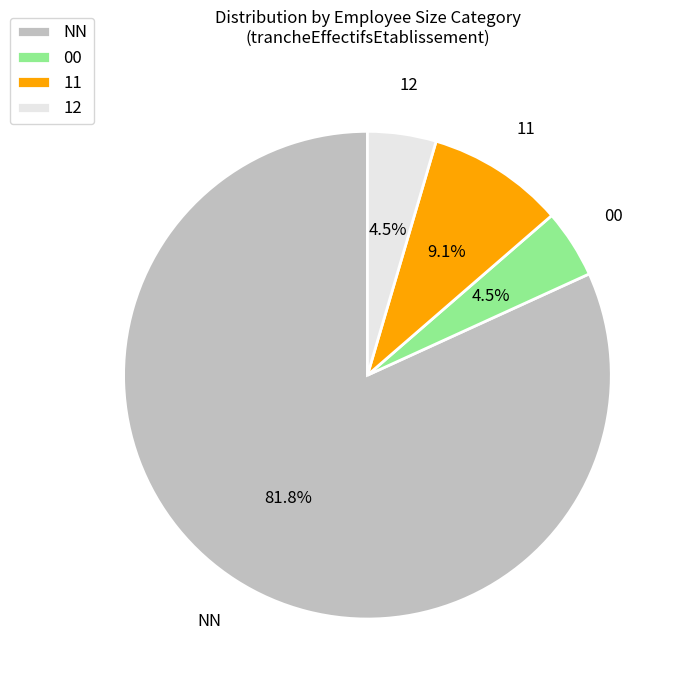

Which category has the biggest portion of the pie?

NN